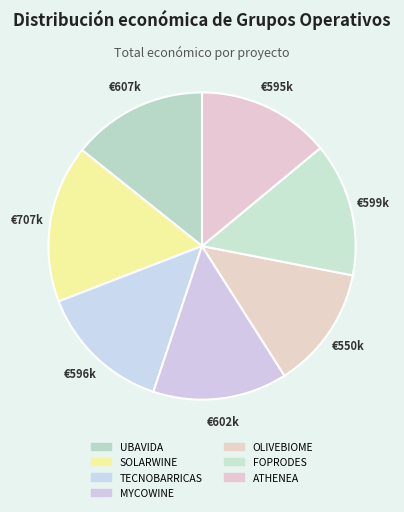

To the nearest percent, what is the combined percentage of UBAVIDA and ATHENEA?

28%